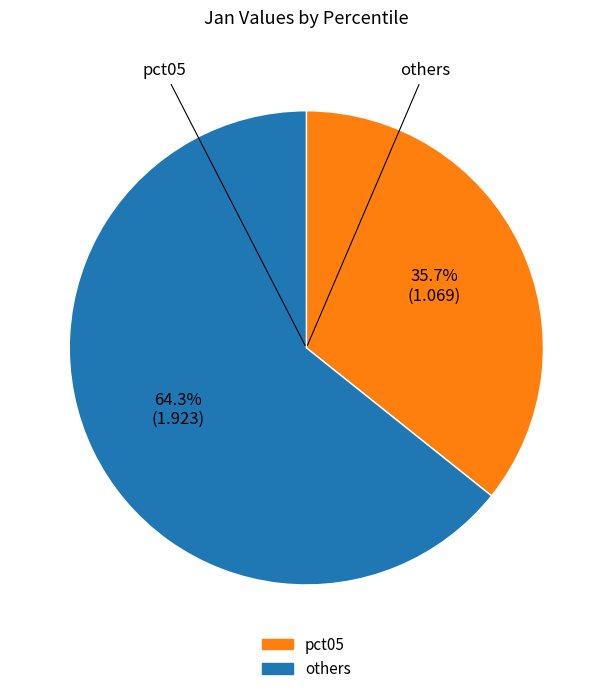

Does any single category account for the majority?

Yes